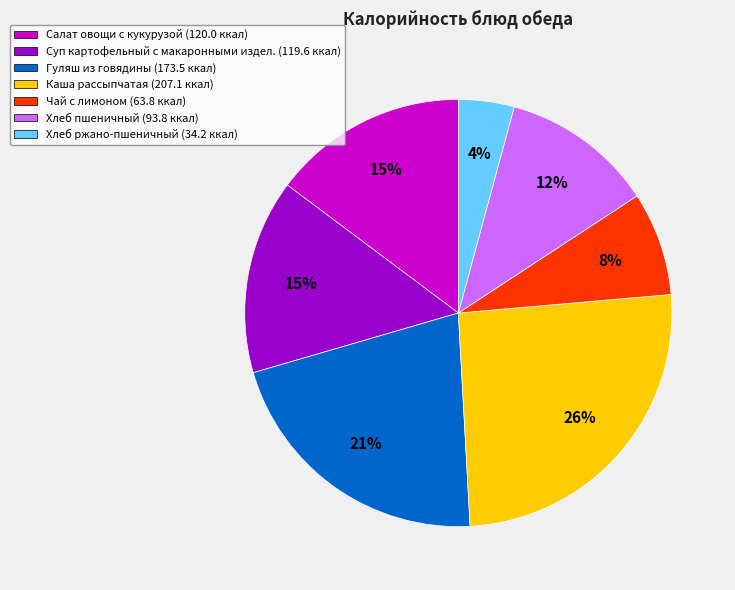

To the nearest percent, what portion does Гуляш из говядины represent?

21%